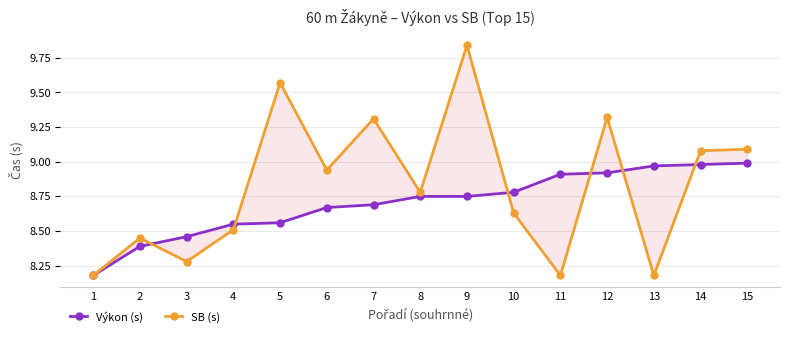

At which category is the sum across all series the highest?

9